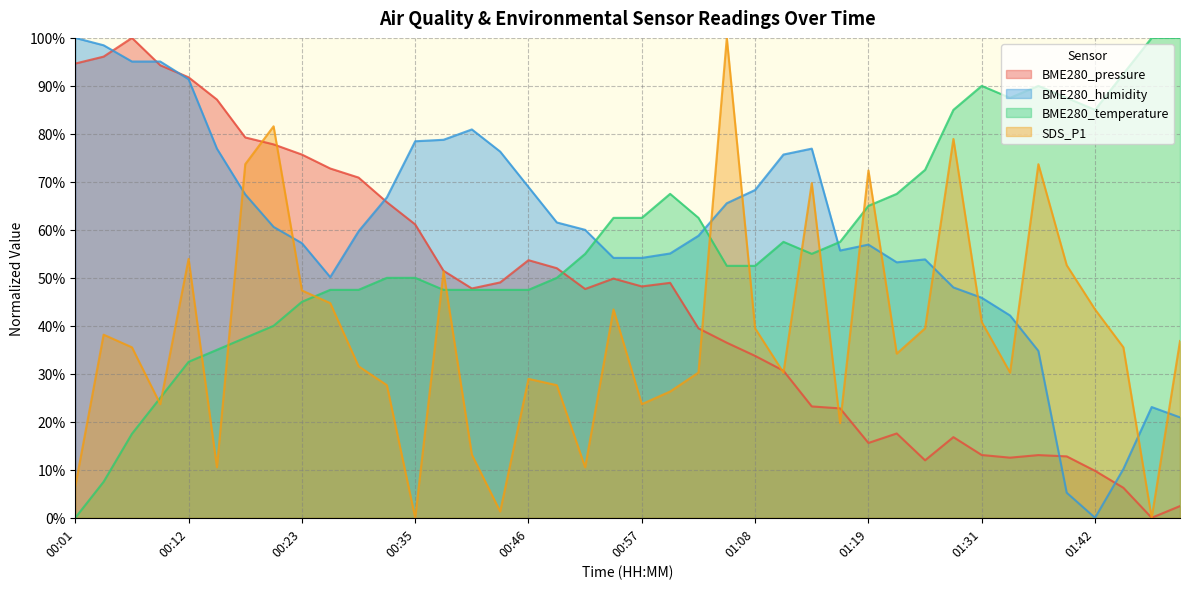

At how many categories does at least one series exceed 62?

37